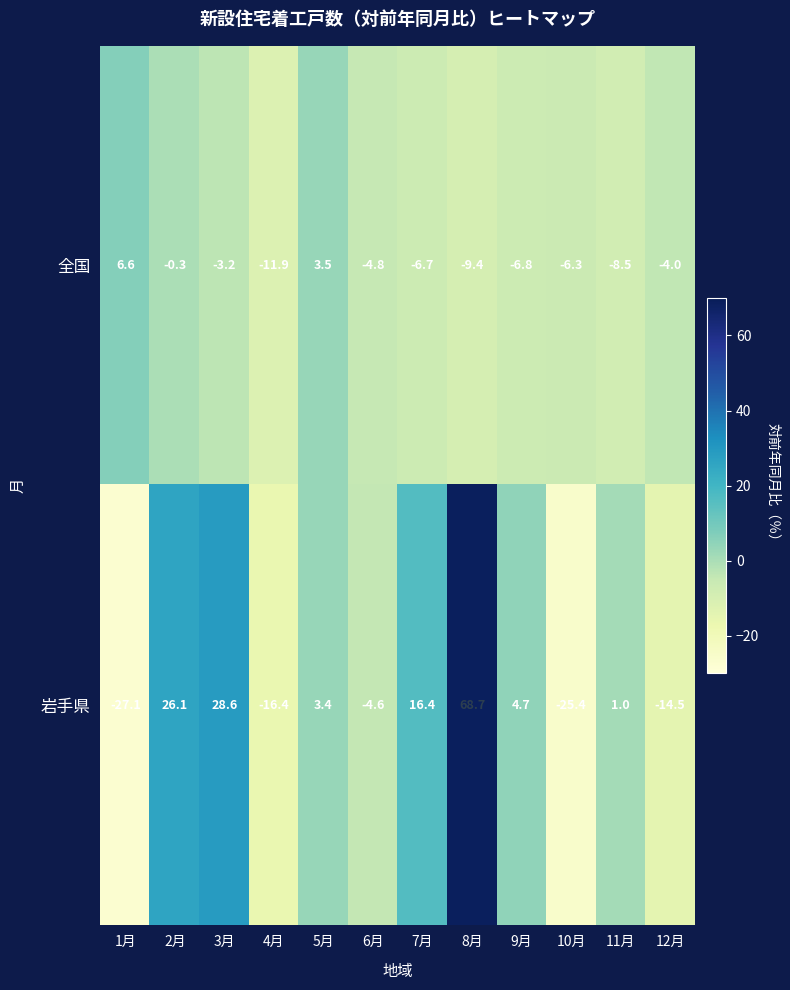

What is the highest value of the 岩手県 series?

68.7